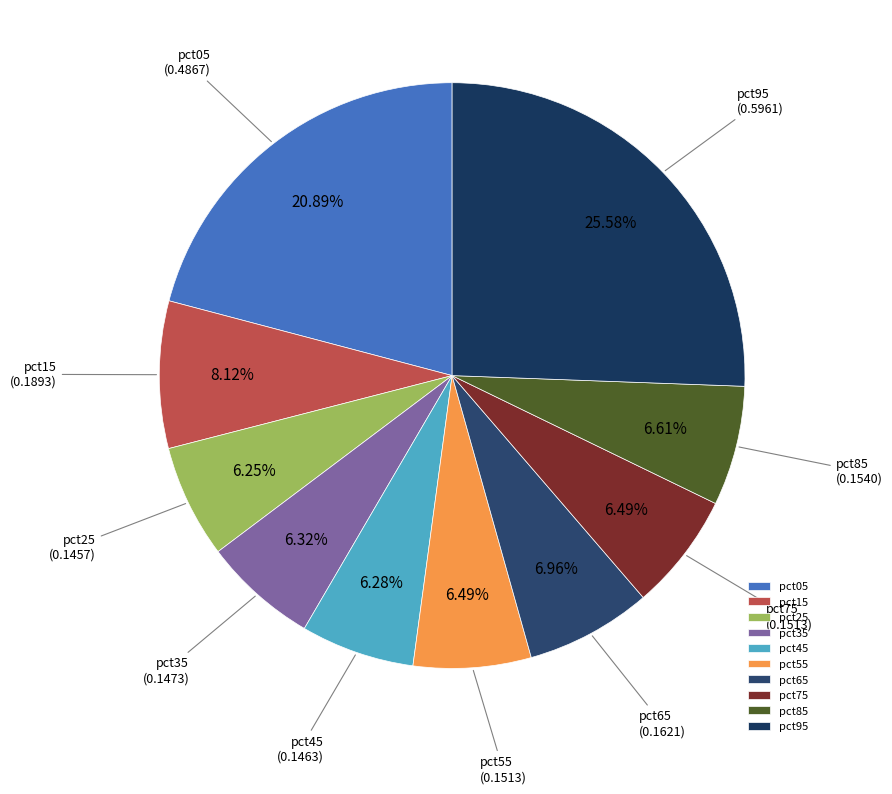

What percentage is the pct35 slice, to the nearest percent?

6%